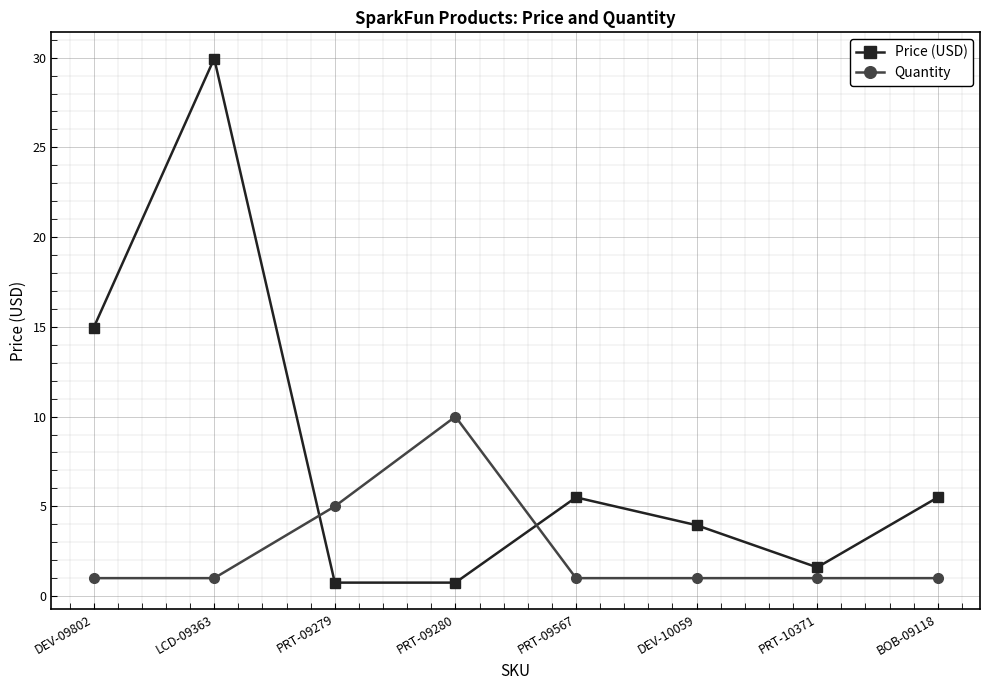

In Price (USD), how many points are higher than both neighbors (excluding endpoints)?

2